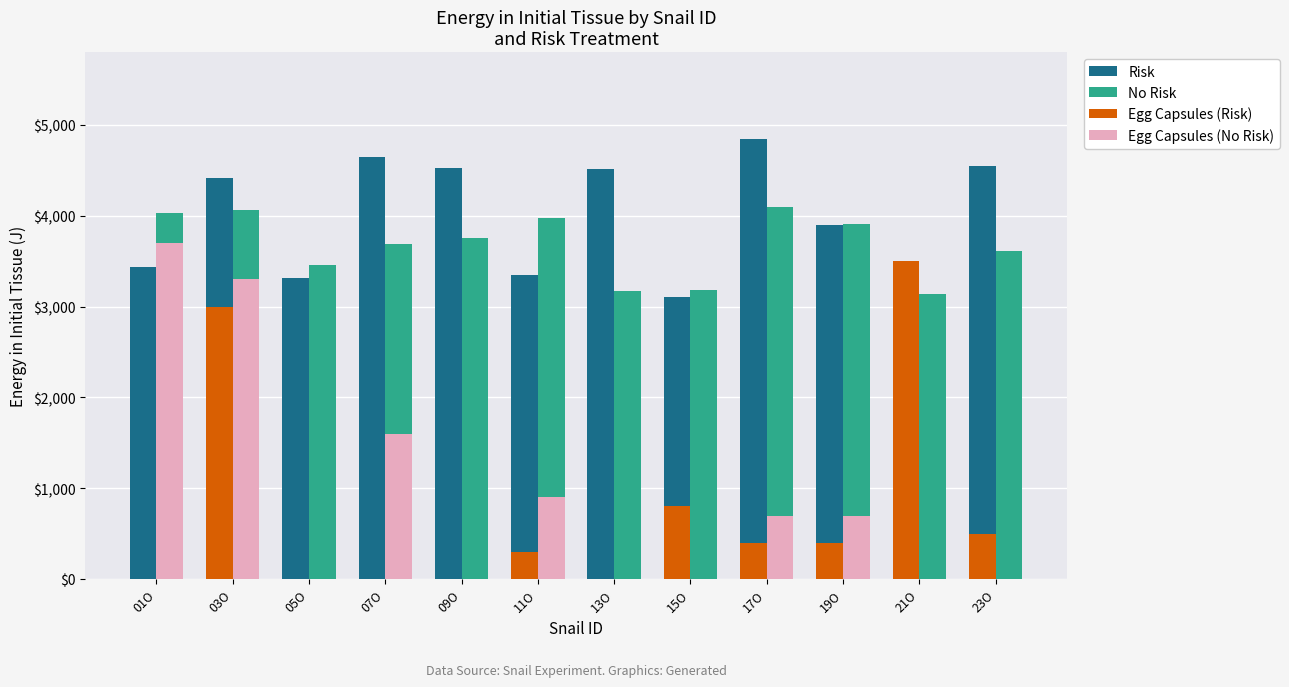

True or false: Risk has a value of 4974.0 at 01O.

False